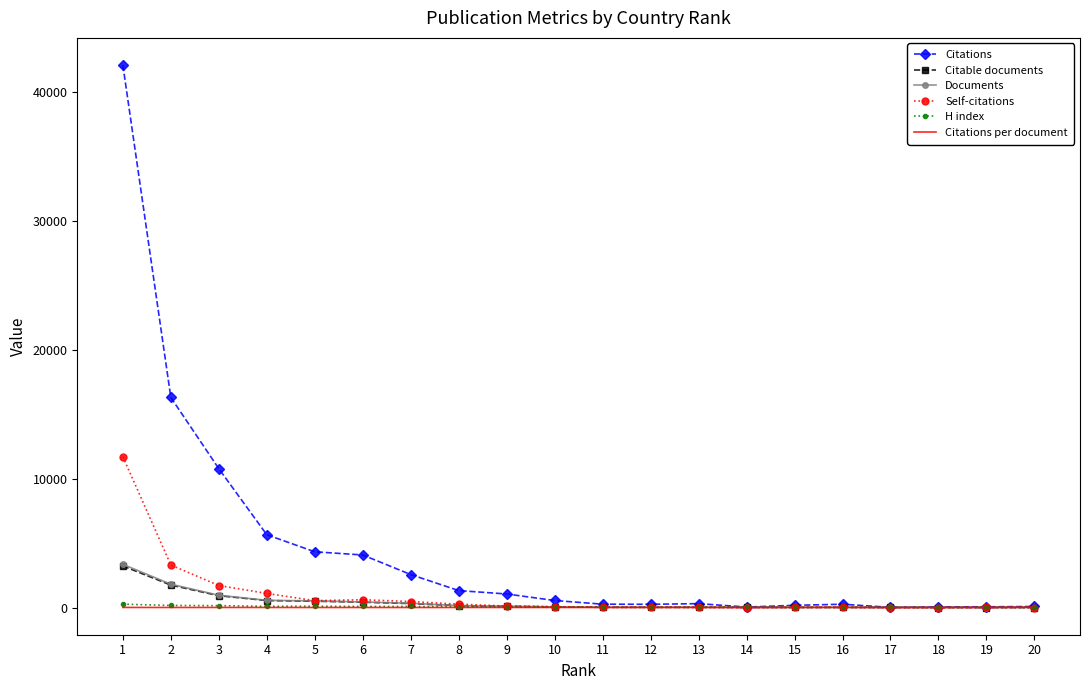

What is the highest value of the Documents series?

3356.0